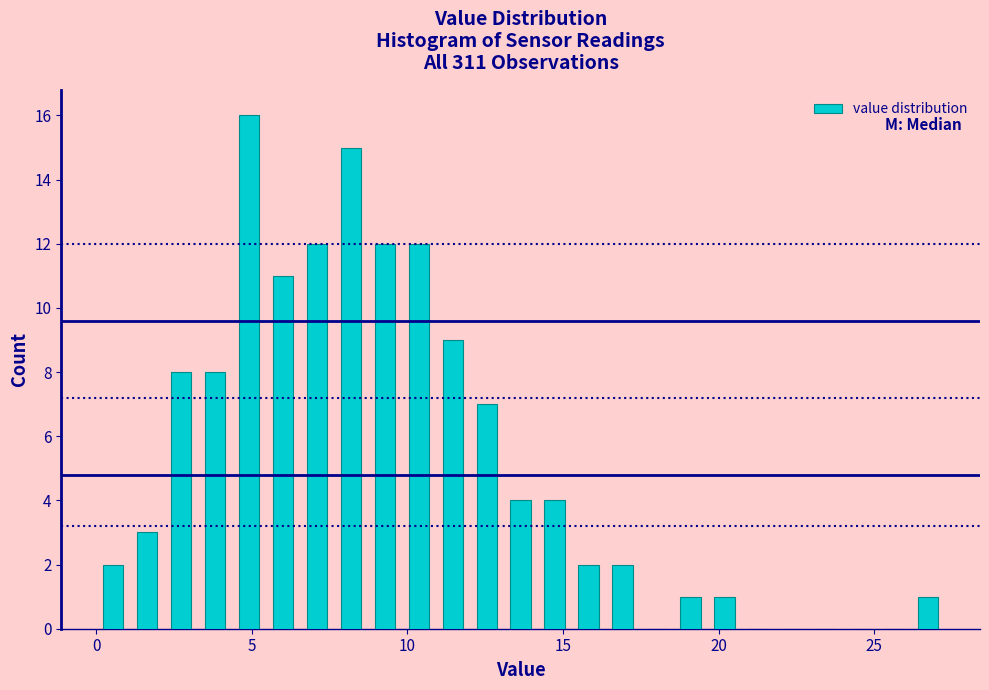

Read against the x-axis, roughly where is the centre of the tallest bar?

5.0